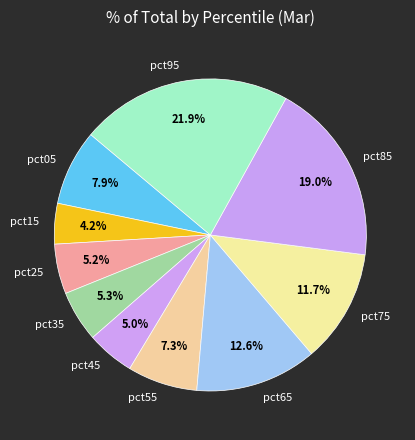

What is the largest slice in the pie chart?

pct95